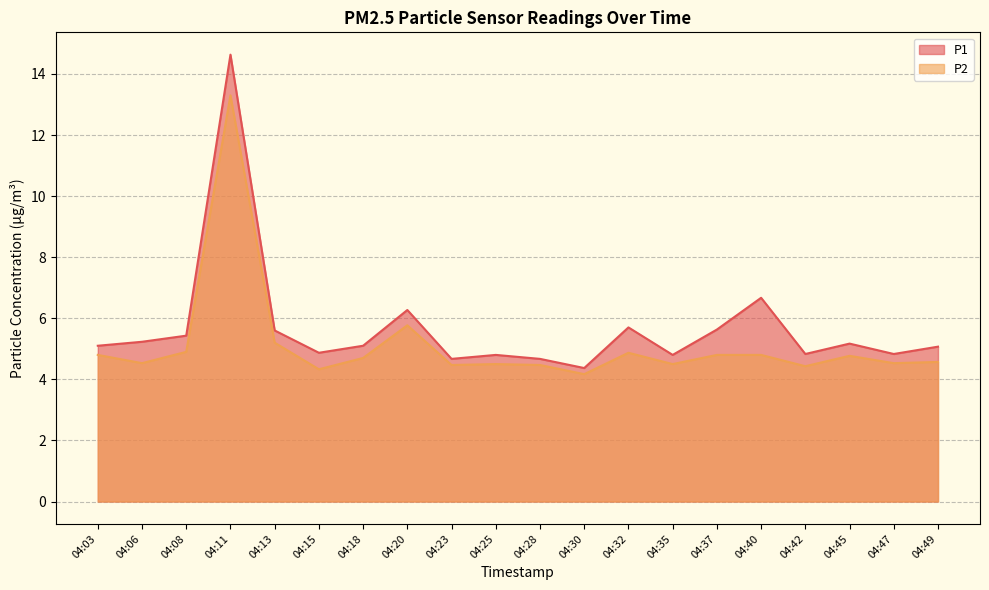

Reading right to left, list all the values displayed in this chart.

P1: 04:49=5.1	04:47=4.8	04:45=5.2	04:42=4.8	04:40=6.7	04:37=5.6	04:35=4.8	04:32=5.7	04:30=4.4	04:28=4.7	04:25=4.8	04:23=4.7	04:20=6.3	04:18=5.1	04:15=4.9	04:13=5.6	04:11=14.6	04:08=5.4	04:06=5.2	04:03=5.1
P2: 04:49=4.6	04:47=4.5	04:45=4.8	04:42=4.4	04:40=4.8	04:37=4.8	04:35=4.5	04:32=4.9	04:30=4.2	04:28=4.5	04:25=4.5	04:23=4.5	04:20=5.8	04:18=4.7	04:15=4.3	04:13=5.2	04:11=13.3	04:08=4.9	04:06=4.5	04:03=4.8